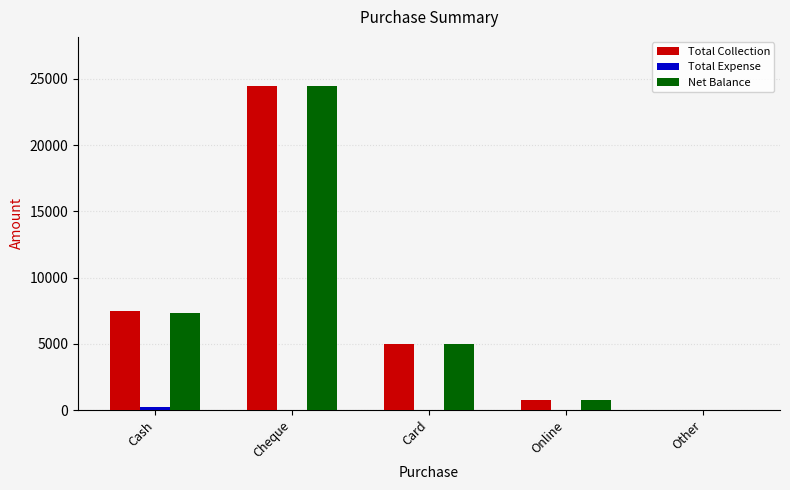

What is the greatest value displayed?

24500